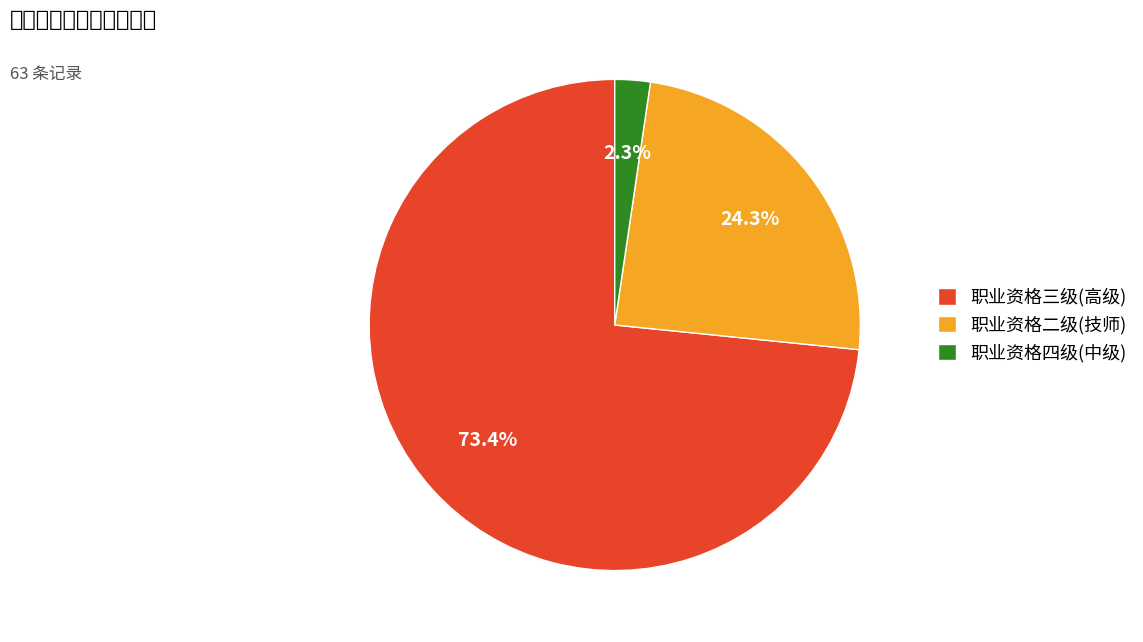

Between 职业资格二级(技师) and 职业资格三级(高级), which is larger?

职业资格三级(高级)